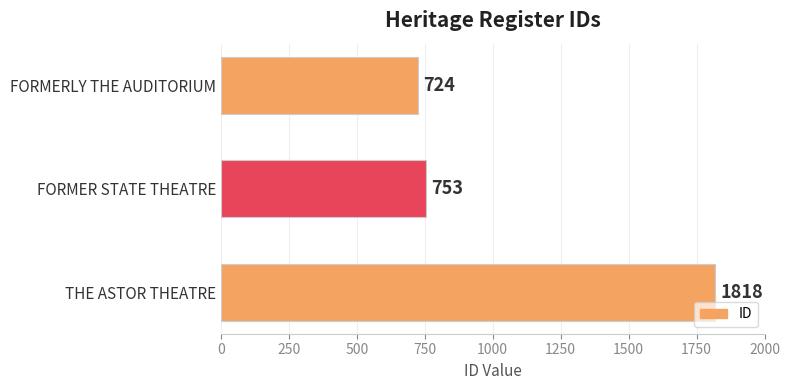

What is the sum of all values?

3295